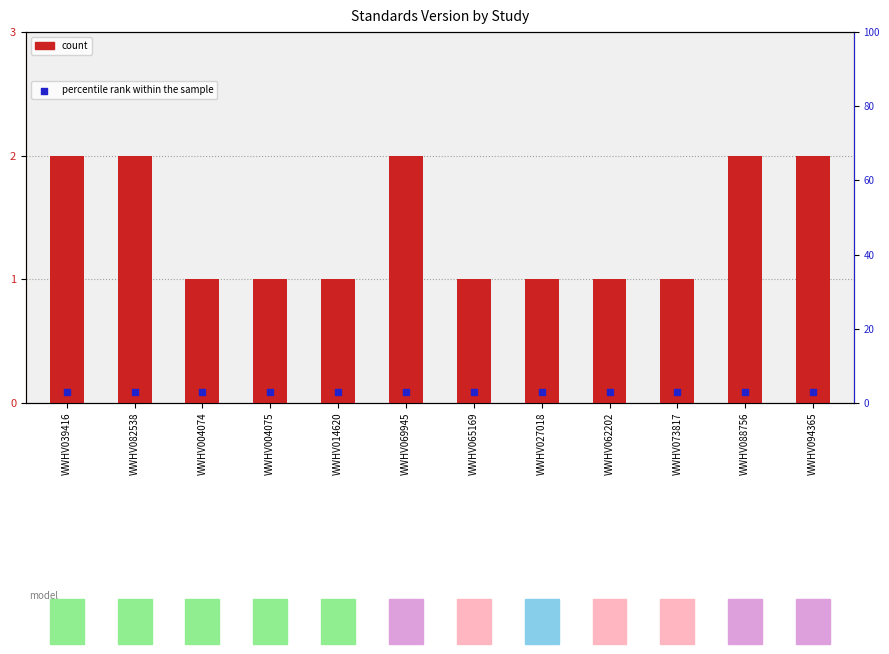

Which series reaches the minimum Y coordinate?

Standards Version